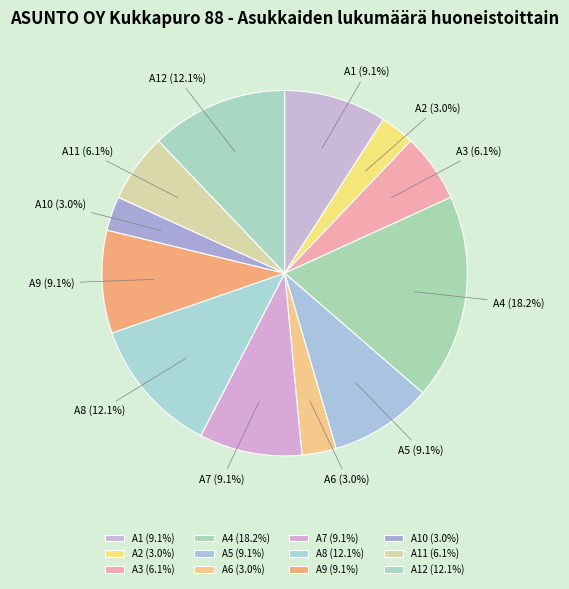

Approximately how many times larger is the value at A1 compared to A5?

1.0